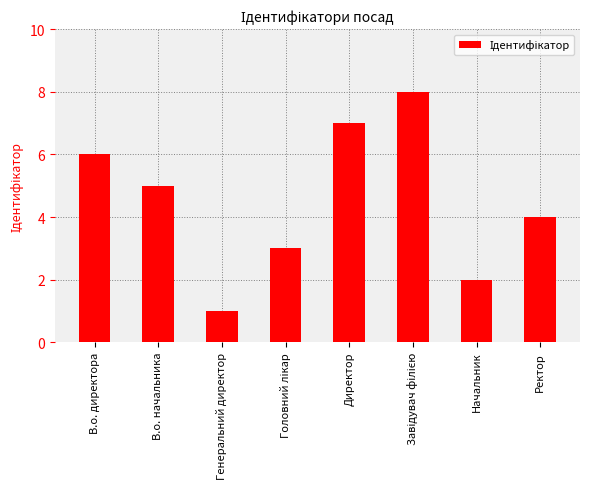

True or false: the data shows 6 at В.о. директора.

True